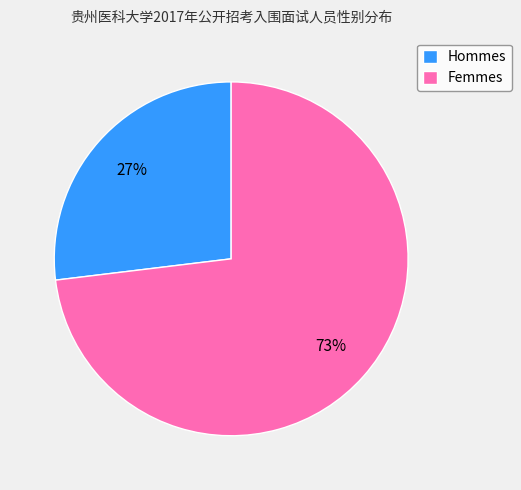

Rank the categories by value from lowest to highest.

Hommes, Femmes